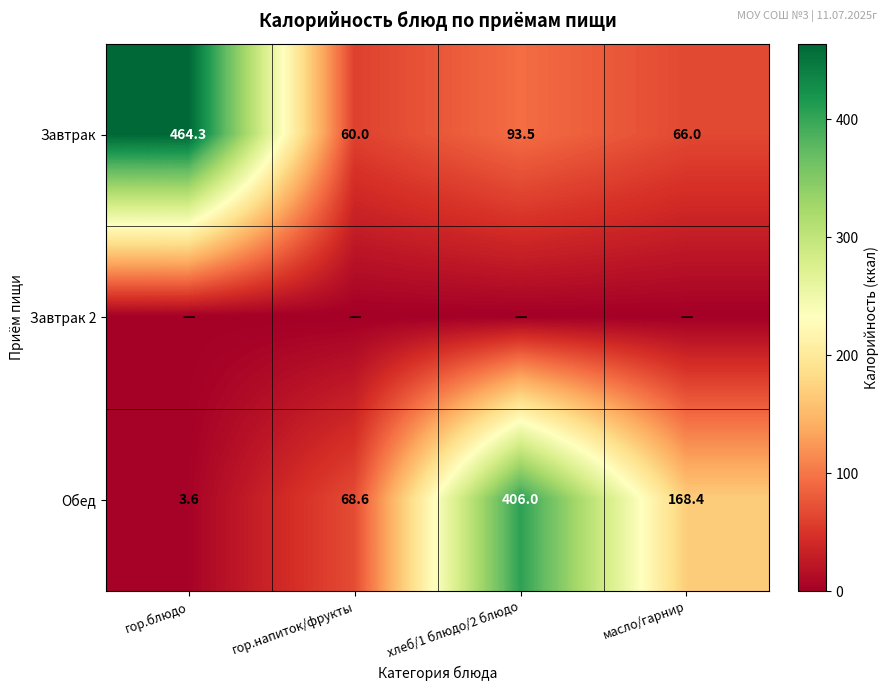

Is the value of Завтрак at гор.блюдо greater than the value of Обед at гор.блюдо?

Yes